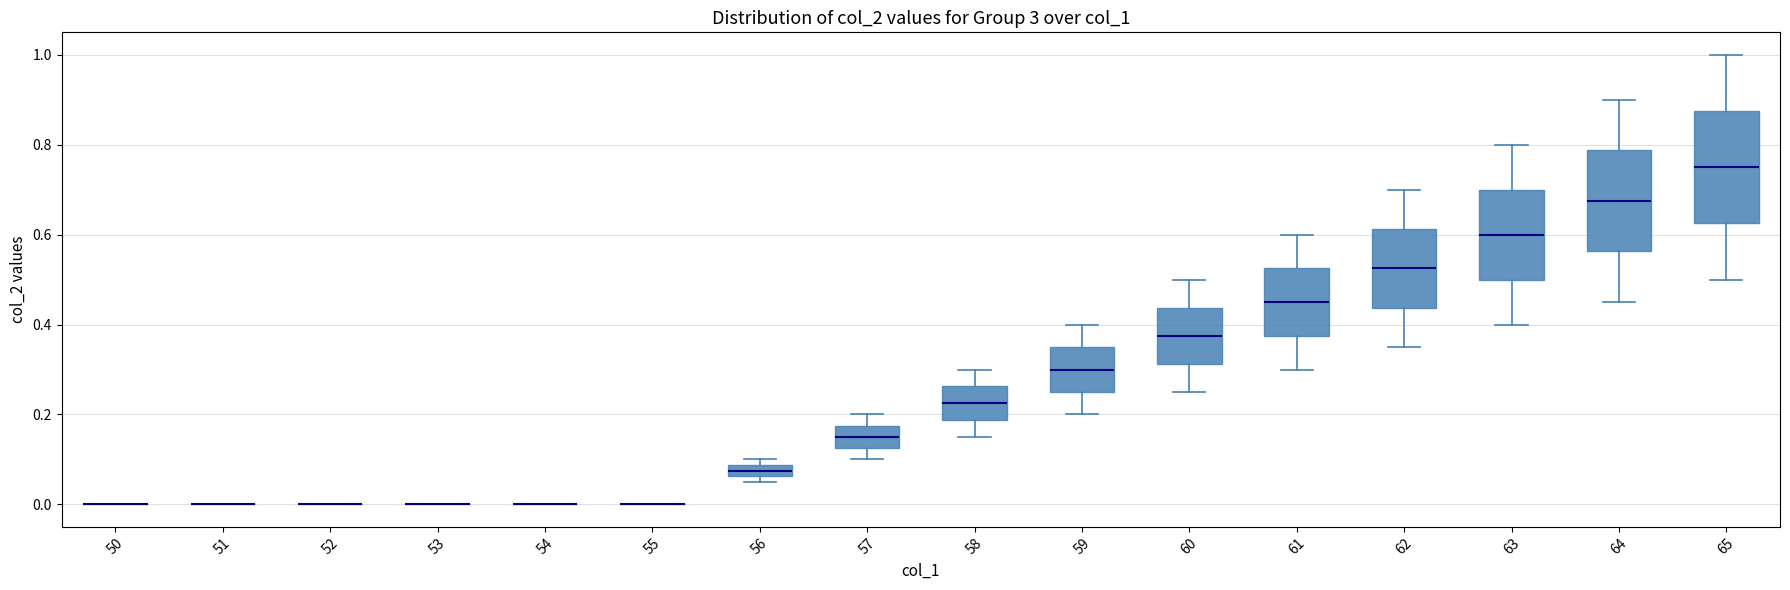

Where is the lower edge of the box at x = 62 on the y-axis? The values are not printed on the chart, so give them approximately, as read against the axis.

0.44